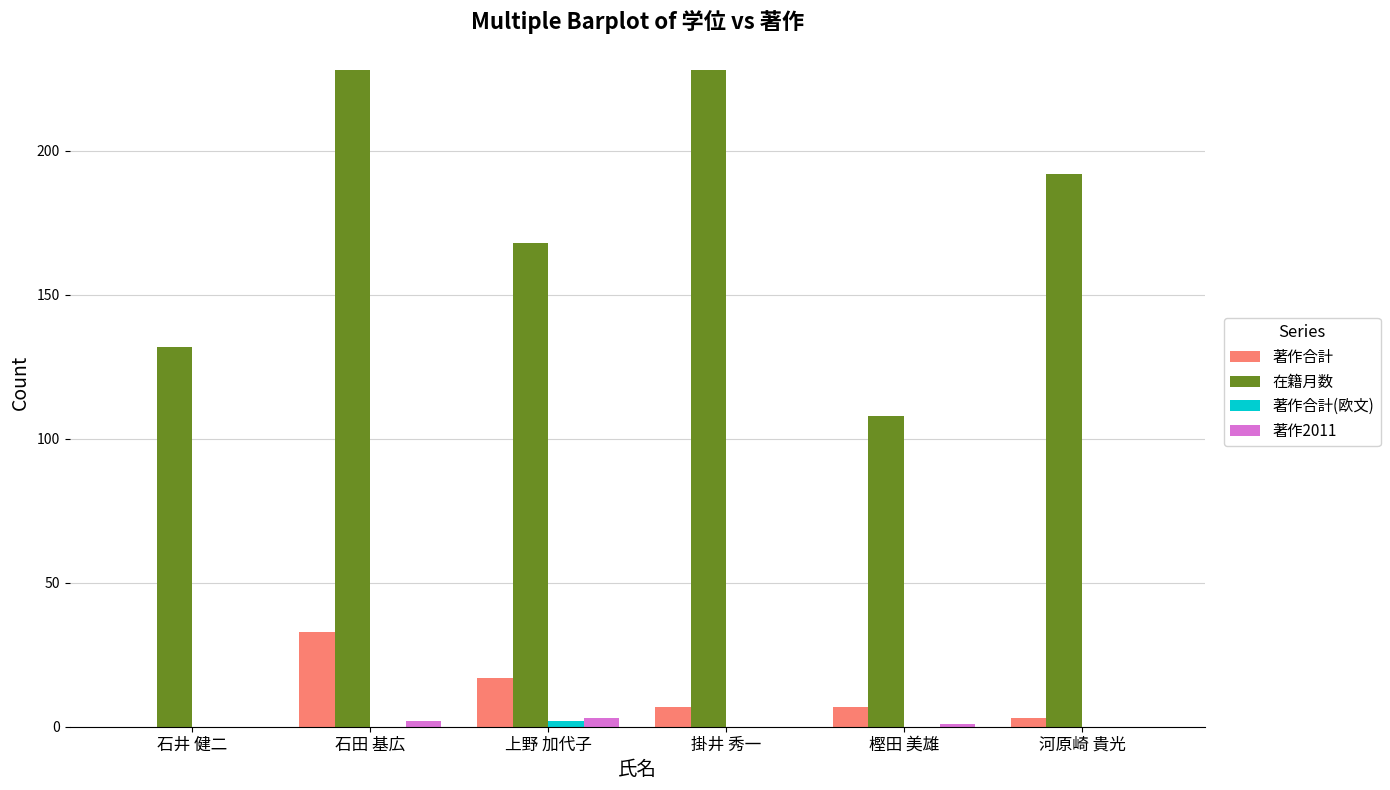

Which series changed the most between 石井 健二 and 上野 加代子?

在籍月数